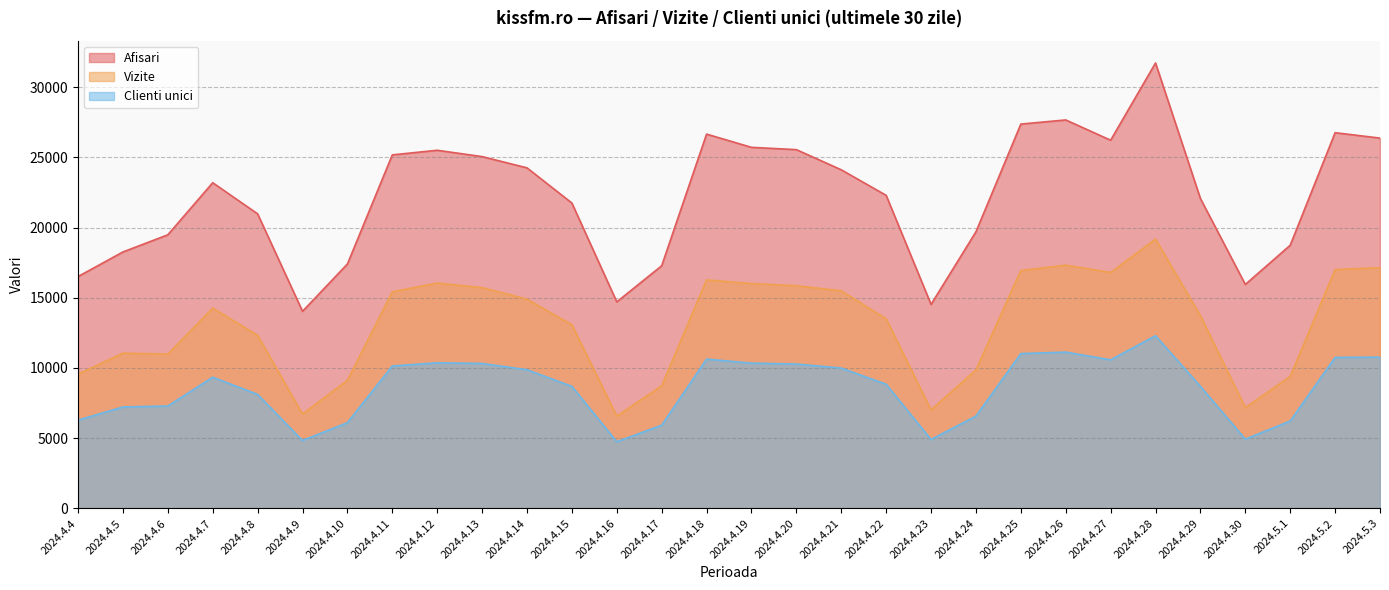

True or false: Afisari and Clienti unici cross at least once.

False